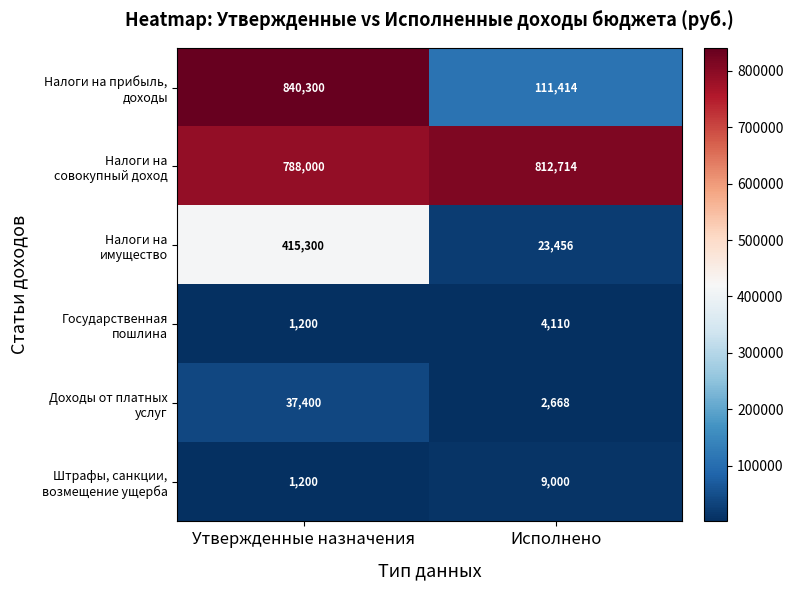

At which category is the sum across all series the highest?

Утвержденные назначения